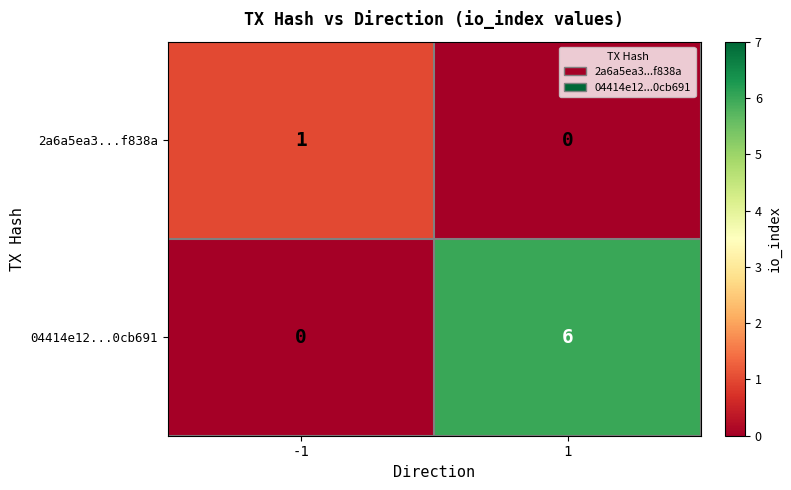

Which series changed the most between -1 and 1?

04414e12...0cb691